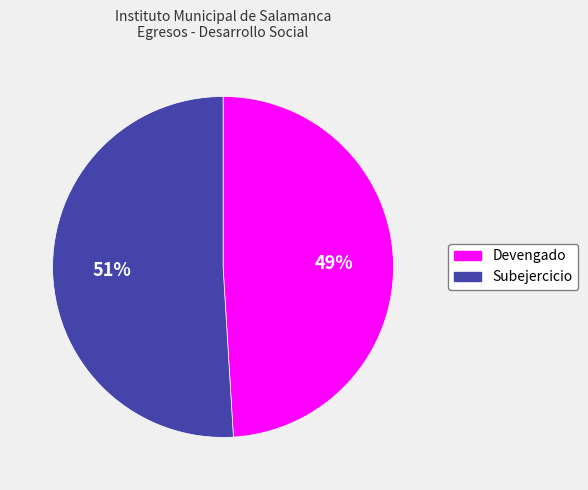

Does any single category account for the majority?

Yes